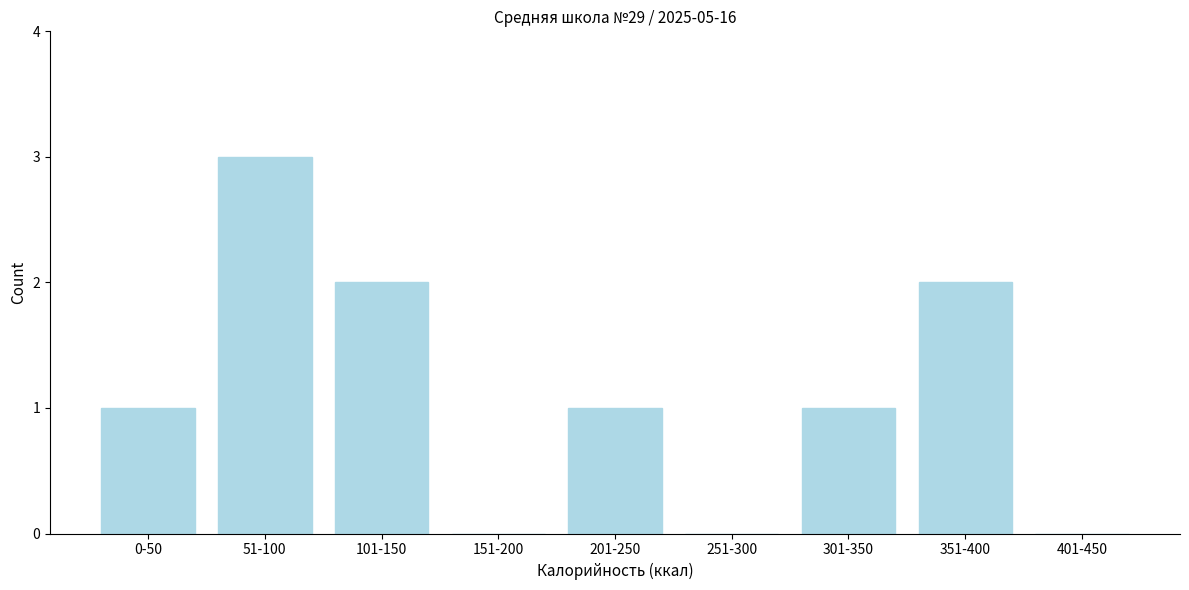

Reading left to right, extract all data points from this chart.

0-50=1	51-100=3	101-150=2	151-200=0	201-250=1	251-300=0	301-350=1	351-400=2	401-450=0